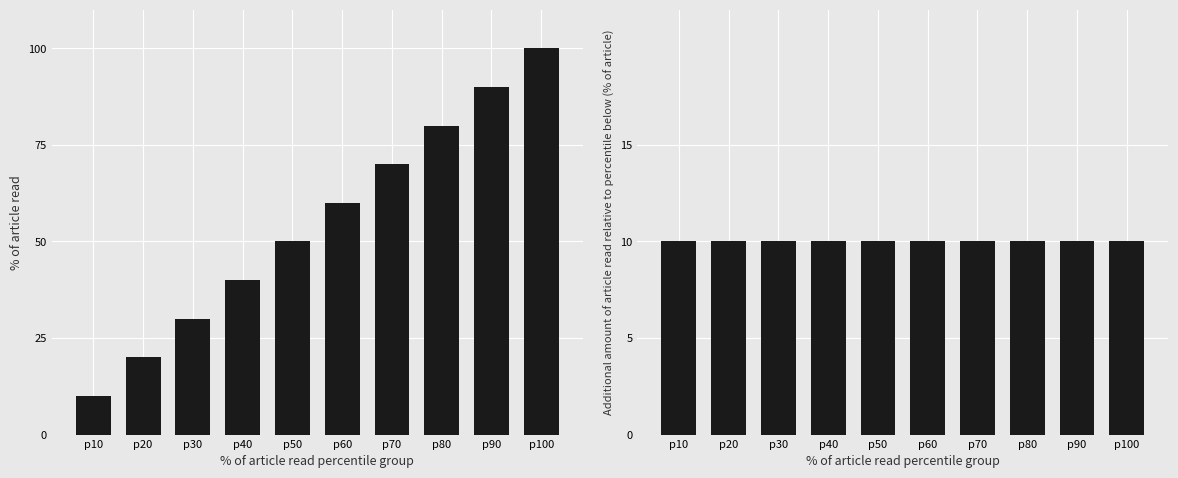

At which label does Cumulative % of bonds reach its peak?

p100